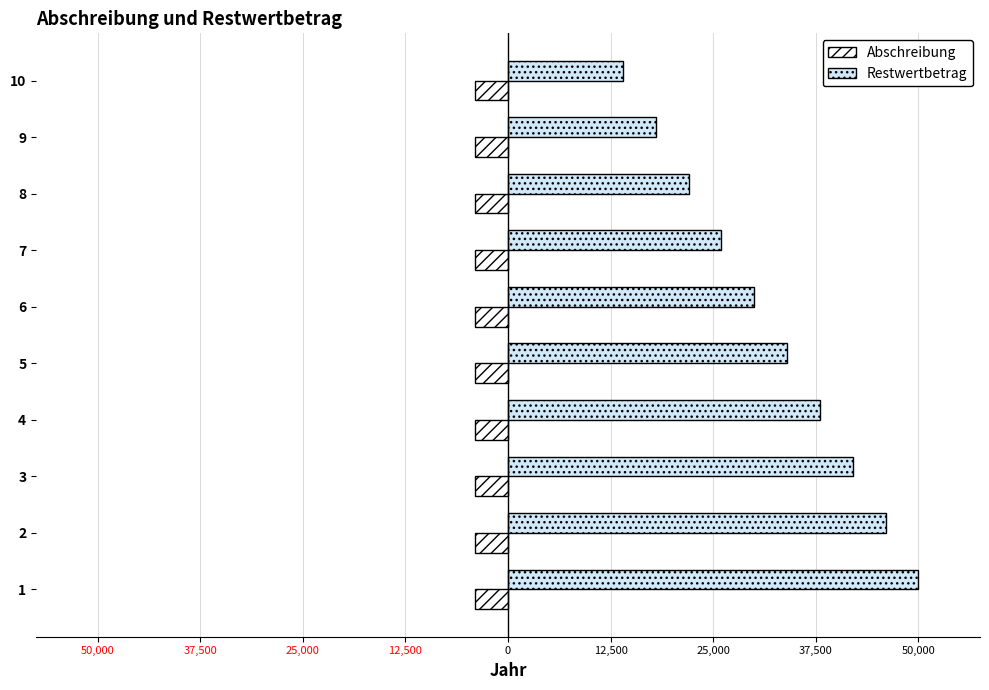

What are all the series names shown in the legend?

Abschreibung, Restwertbetrag